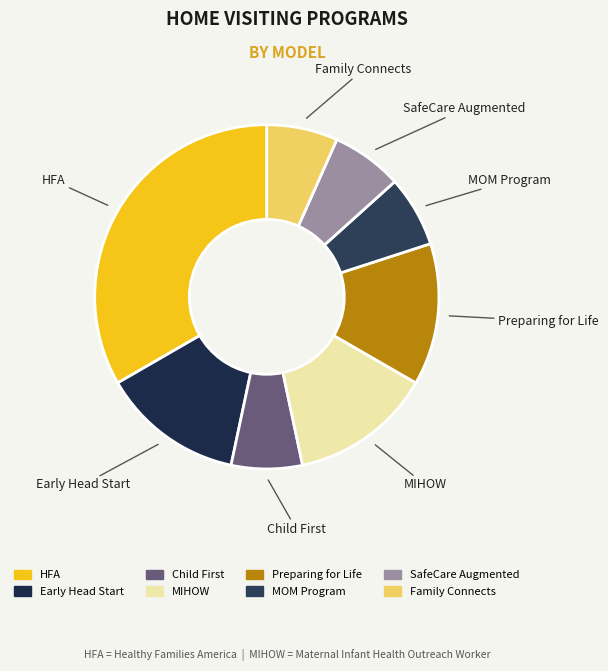

Which category has the biggest portion of the pie?

Healthy Families America (HFA)®